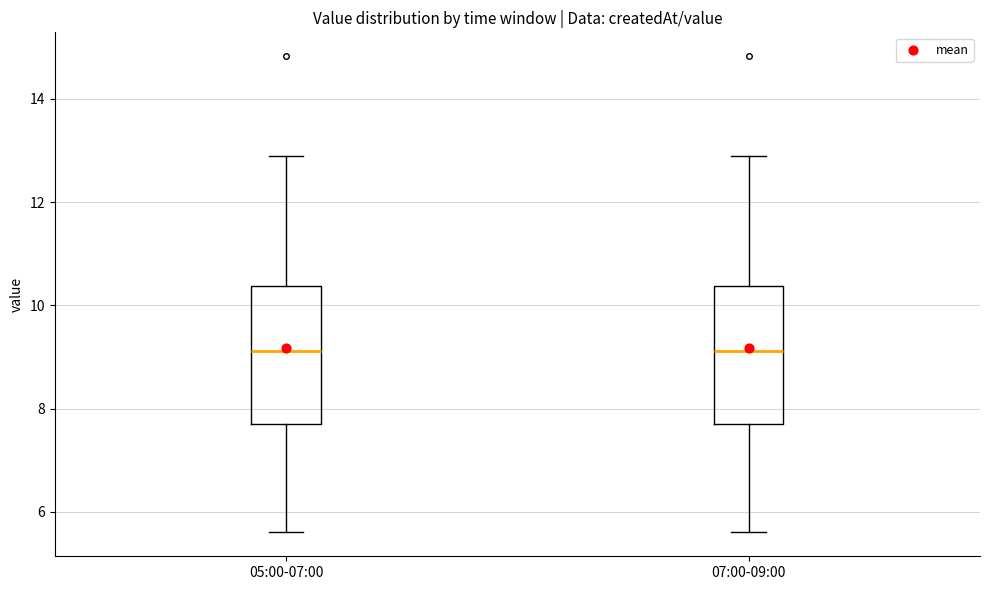

Reading left to right, read every box against the y-axis: the position of its median line, the range the box covers, and the ends of its whiskers. The values are not printed on the chart, so give them approximately, as read against the axis.

05:00-07:00: median 9.2, box 7.8 to 10.4, whiskers 5.6 to 13.0
07:00-09:00: median 9.2, box 7.8 to 10.4, whiskers 5.6 to 13.0